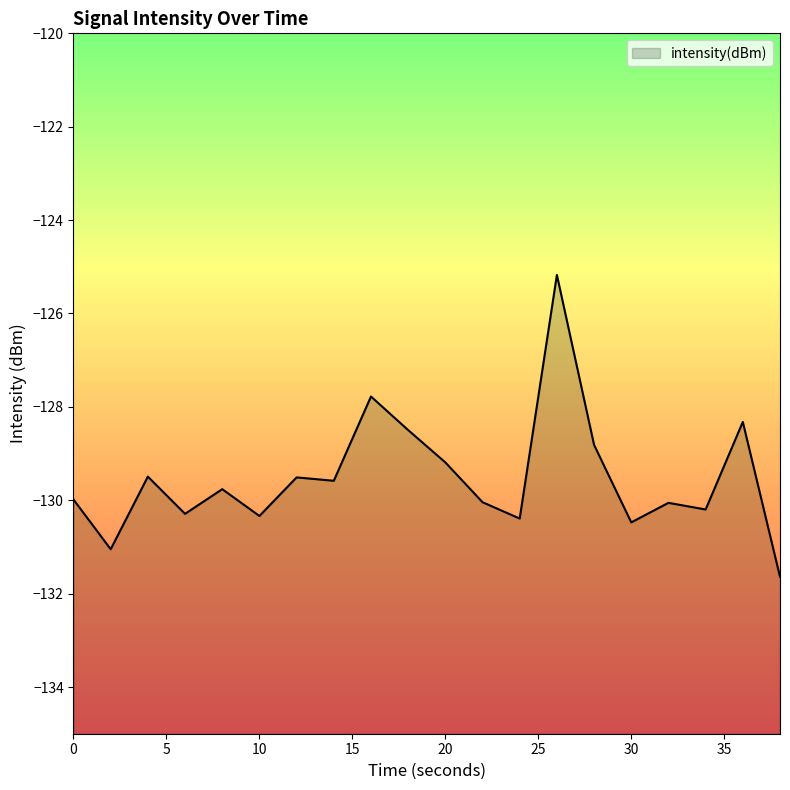

How many interior local valleys (lower than both neighbors) does the data have?

7